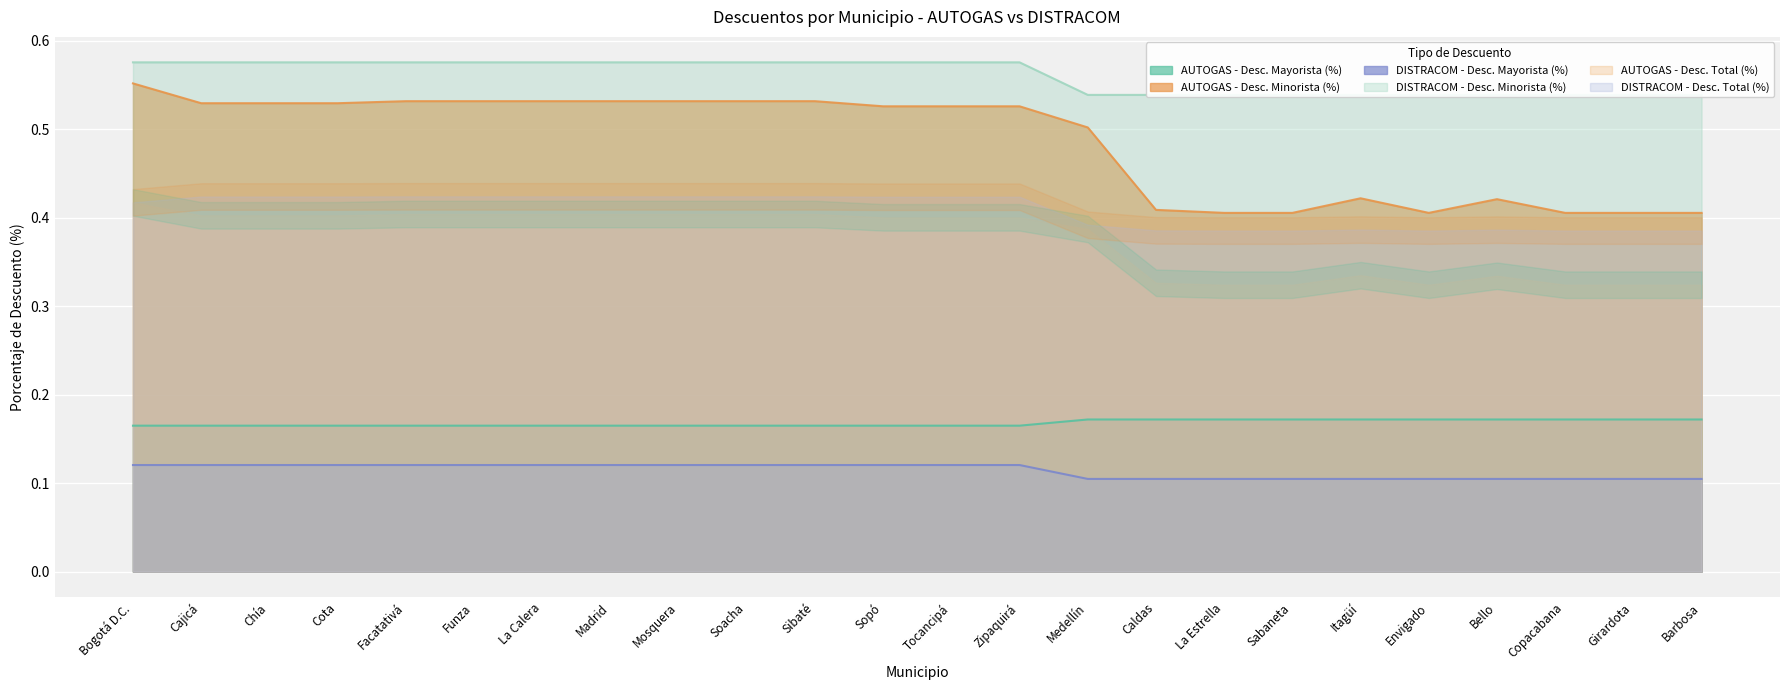

What is the value of the DISTRACOM - Desc. Mayorista (%) point at the 11th from the left?

0.1